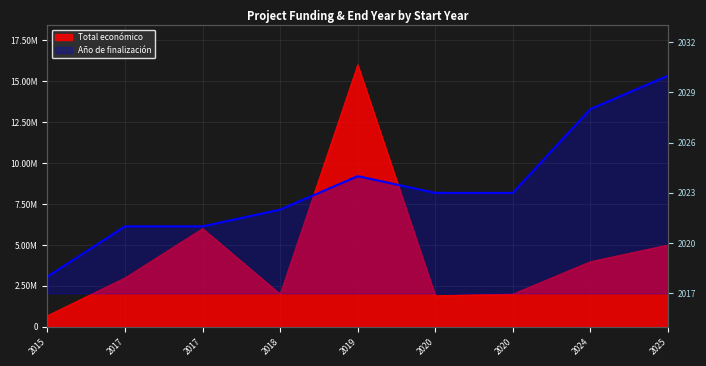

Reading right to left, transcribe all the data shown in this chart.

2030	2028	2023	2023	2024	2022	2021	2021	2018